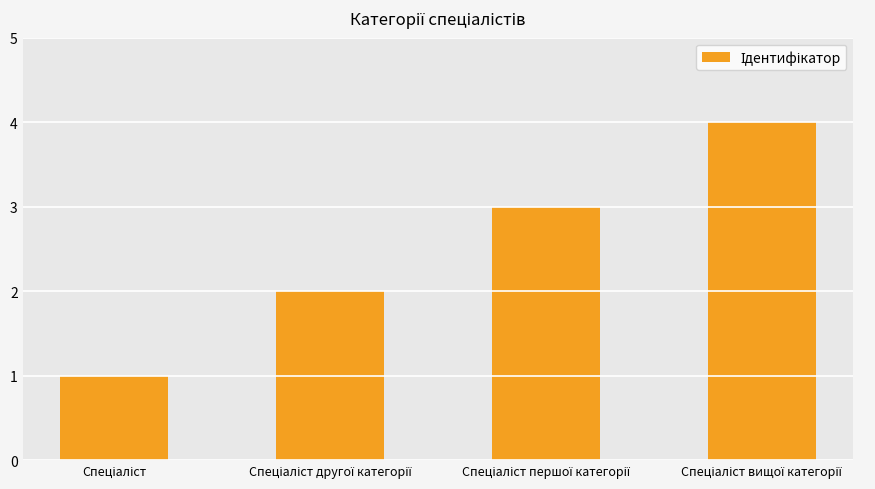

How many bars are there in total?

4